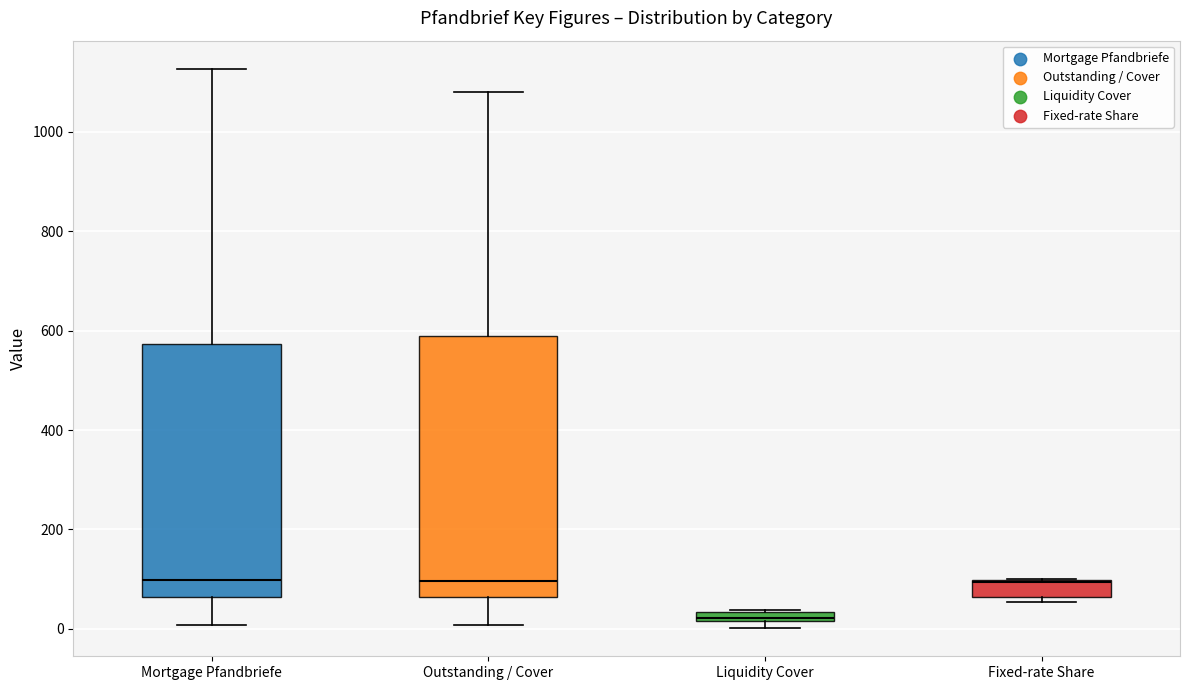

Where does the upper whisker of the box for Outstanding / Cover end on the y-axis? The values are not printed on the chart, so give them approximately, as read against the axis.

1080